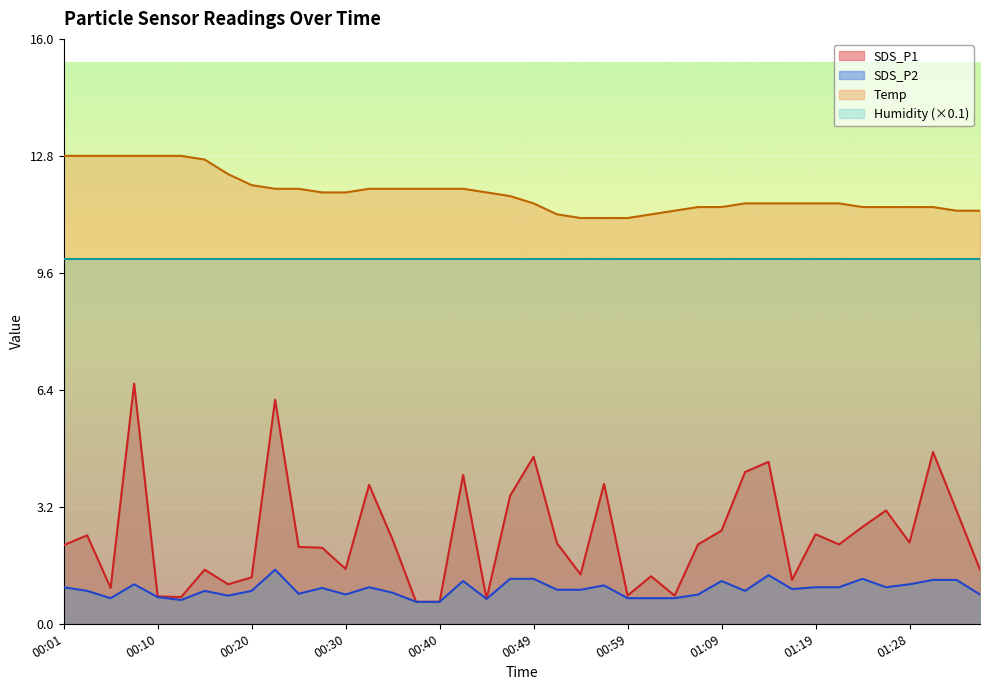

What is the difference between the SDS_P1 values at 01:23 and 01:09?

0.1